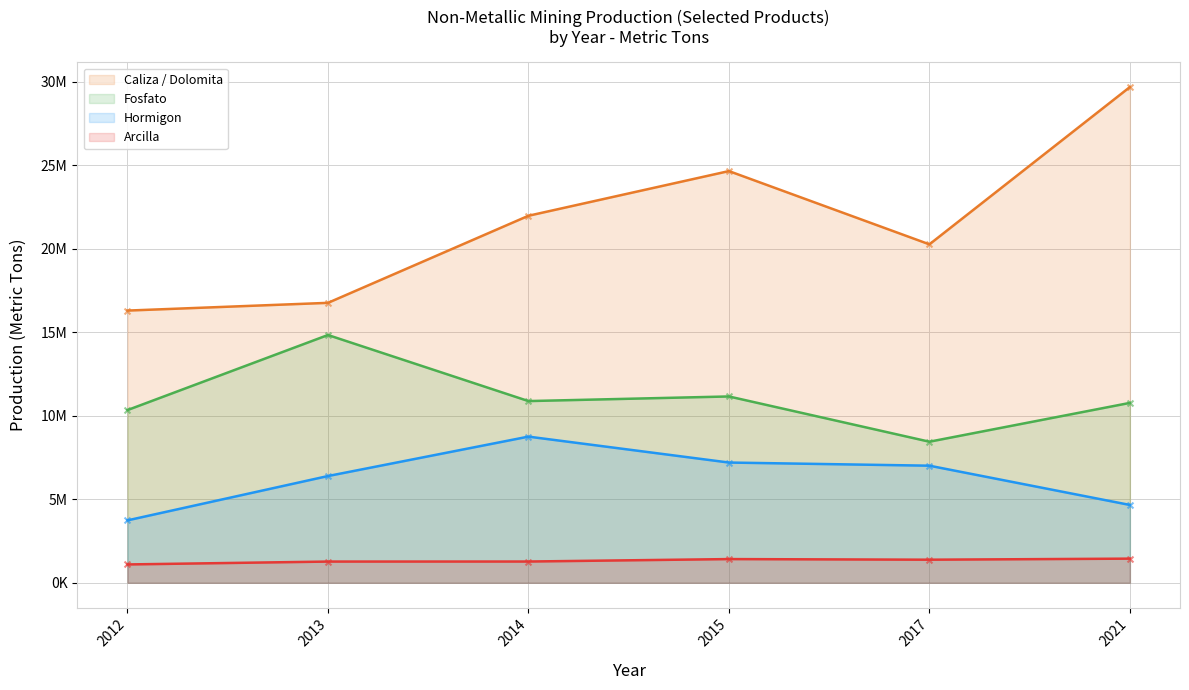

Which series contains the highest Y value?

Caliza / Dolomita